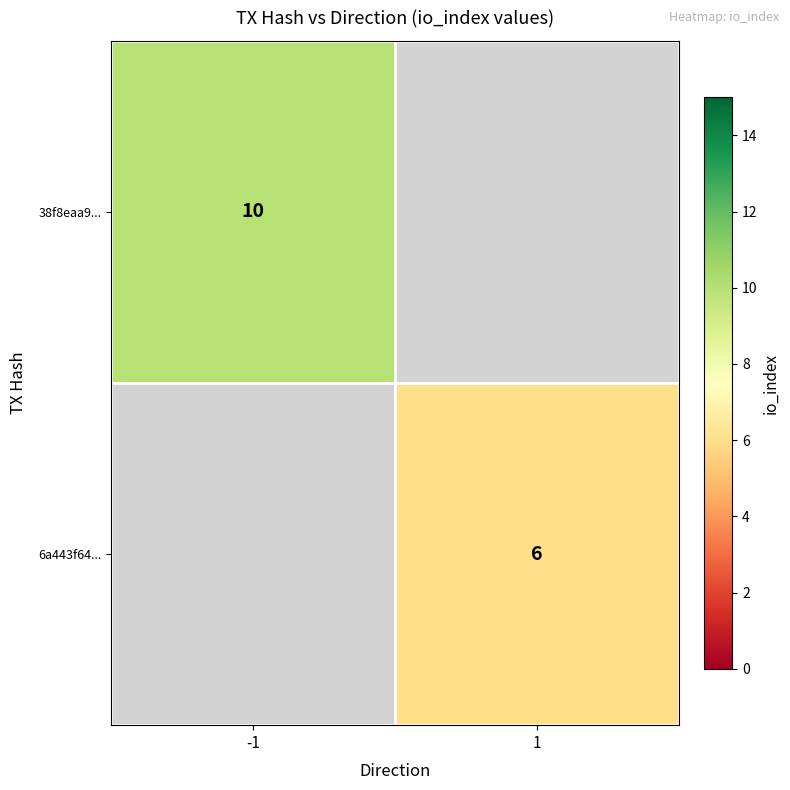

The value of 38f8eaa9... at -1 is 10. True or false?

True